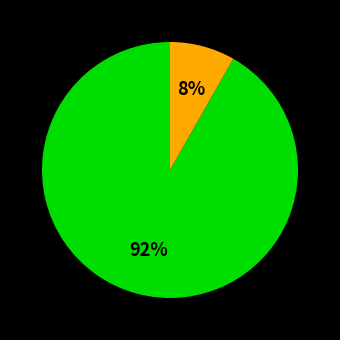

Is there any slice that represents more than half of the pie?

Yes